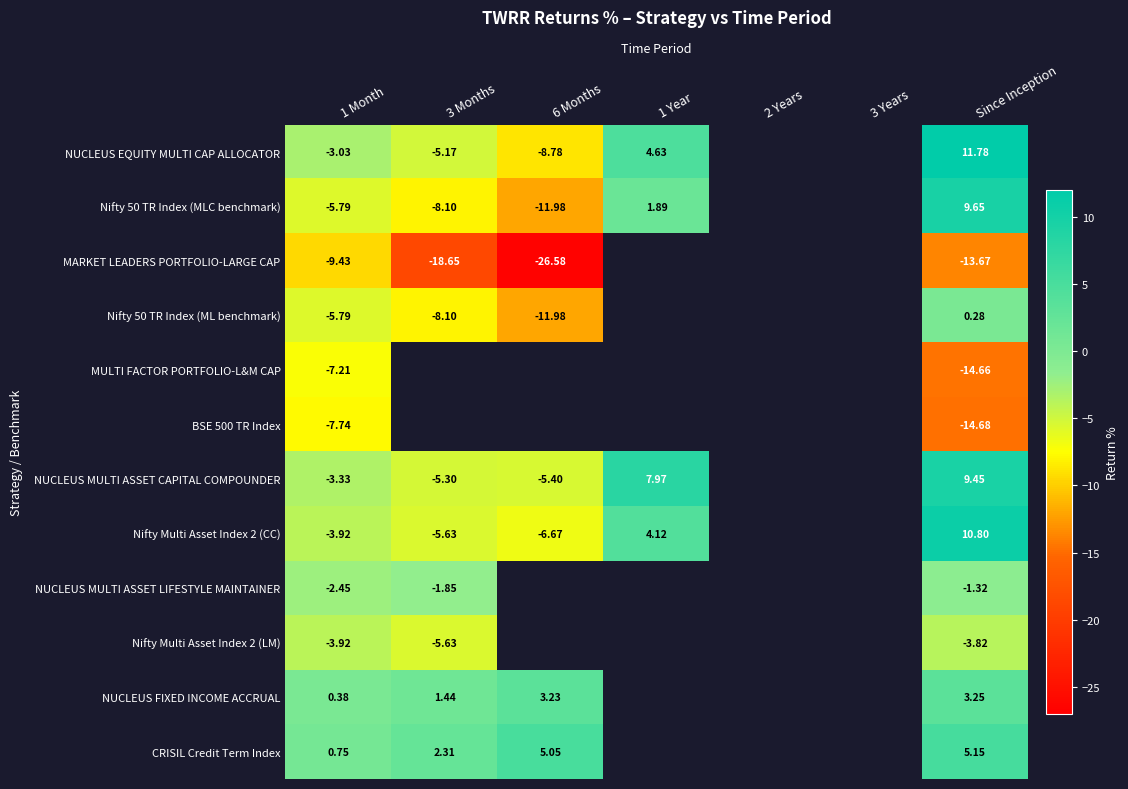

How many distinct data groups are displayed?

12